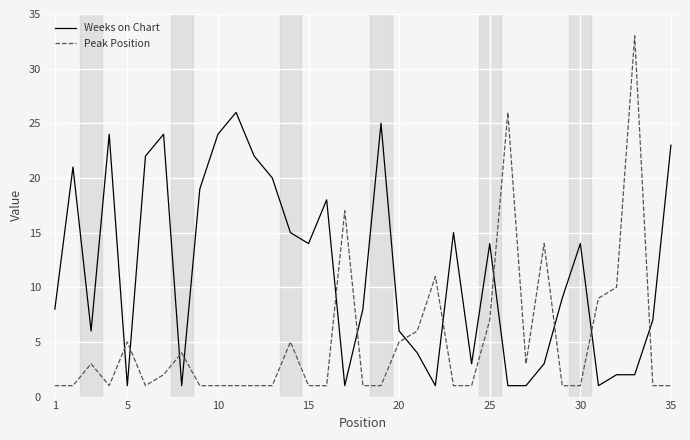

Rank the series by their average value, from lowest to highest.

Peak Position, Weeks on Chart